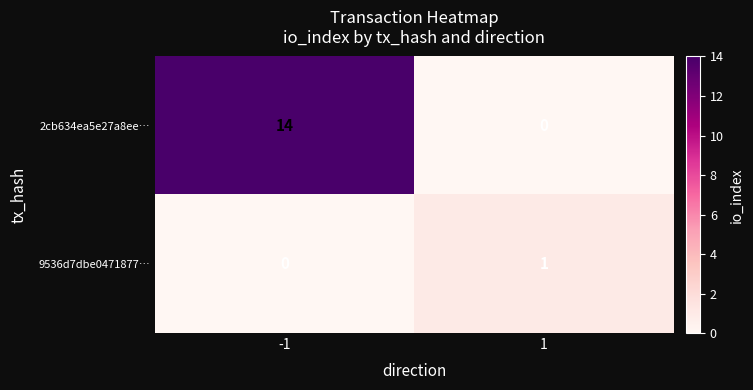

At -1, list the series in order from largest to smallest.

2cb634ea5e27a8ee…, 9536d7dbe0471877…